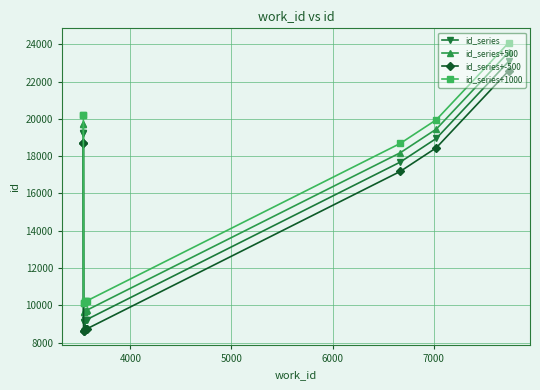

True or false: id_series+1000 has more than 1 interior local peaks.

False